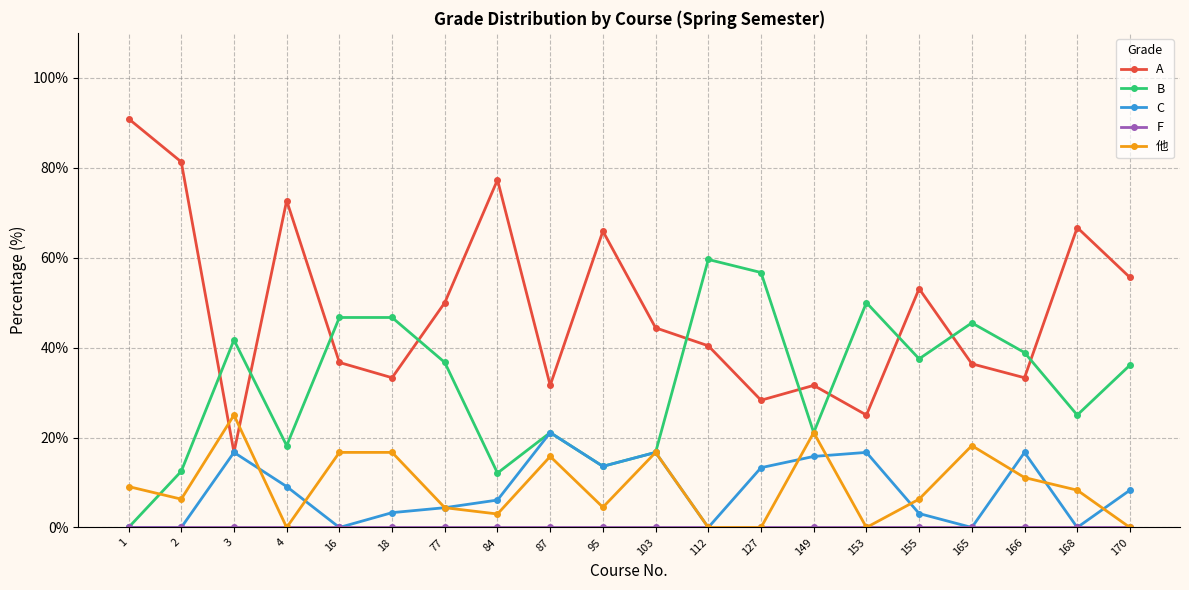

Between 166 and 168, which series saw the biggest shift?

A